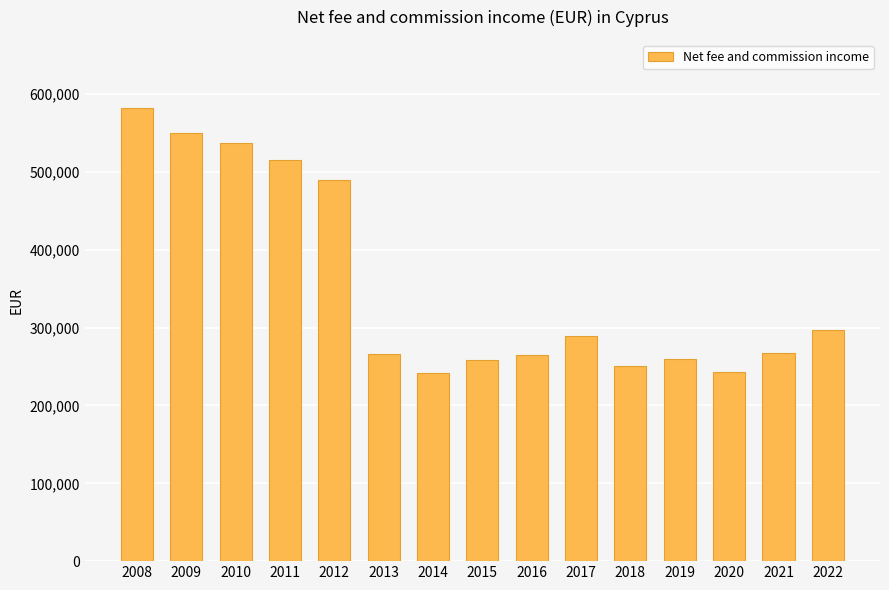

What is the value of the 15th bar from the left?

296768.4